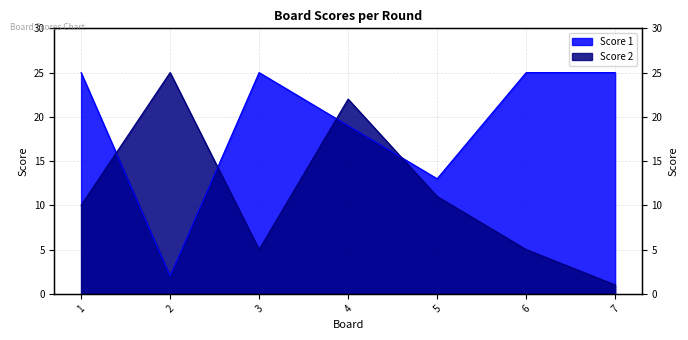

Rank the series by their average value, from lowest to highest.

Score 2, Score 1